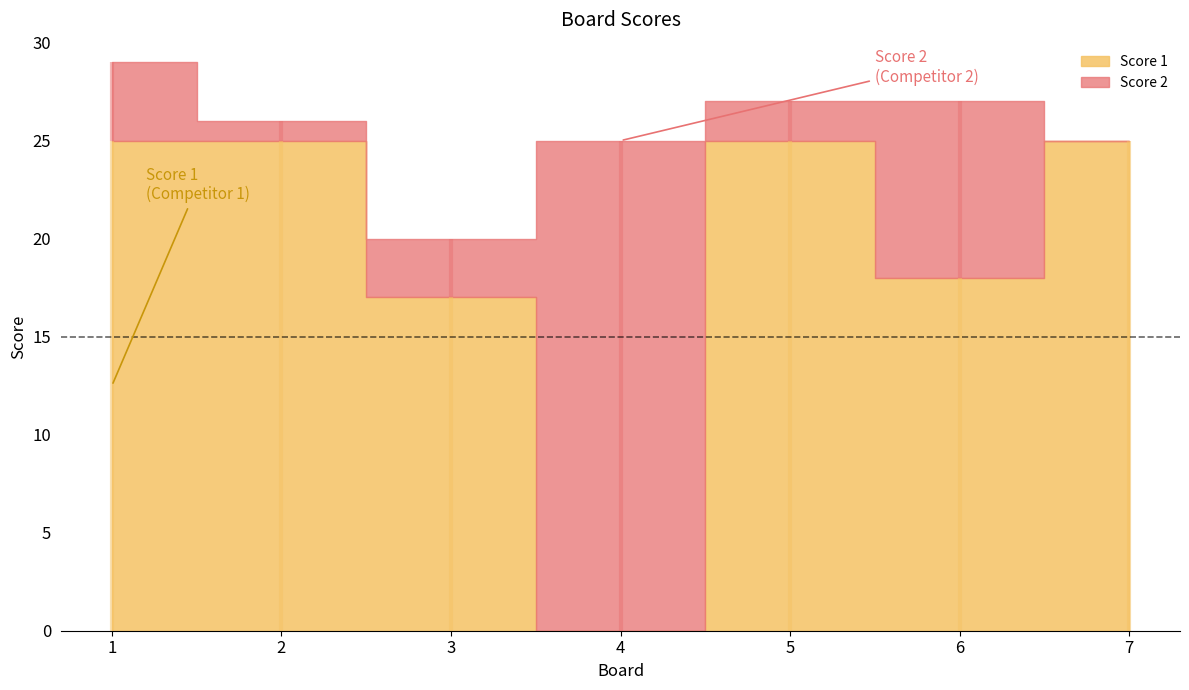

Which series has the widest spread of values?

Score 1